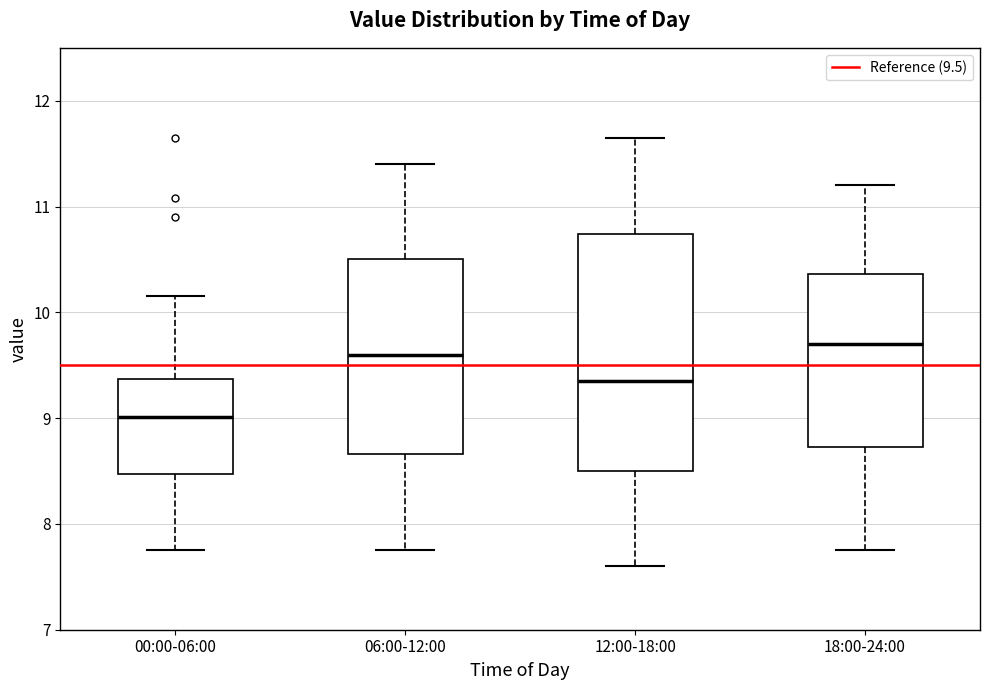

Where does the median line of the box for 06:00-12:00 sit on the y-axis? The values are not printed on the chart, so give them approximately, as read against the axis.

9.6